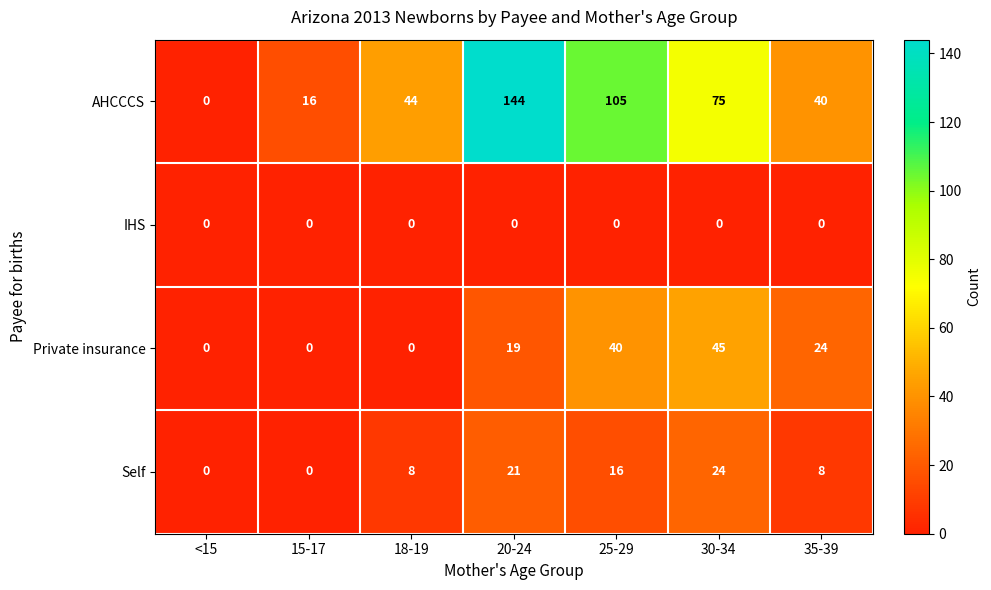

What is the spread (max minus min) of values at 30-34?

75